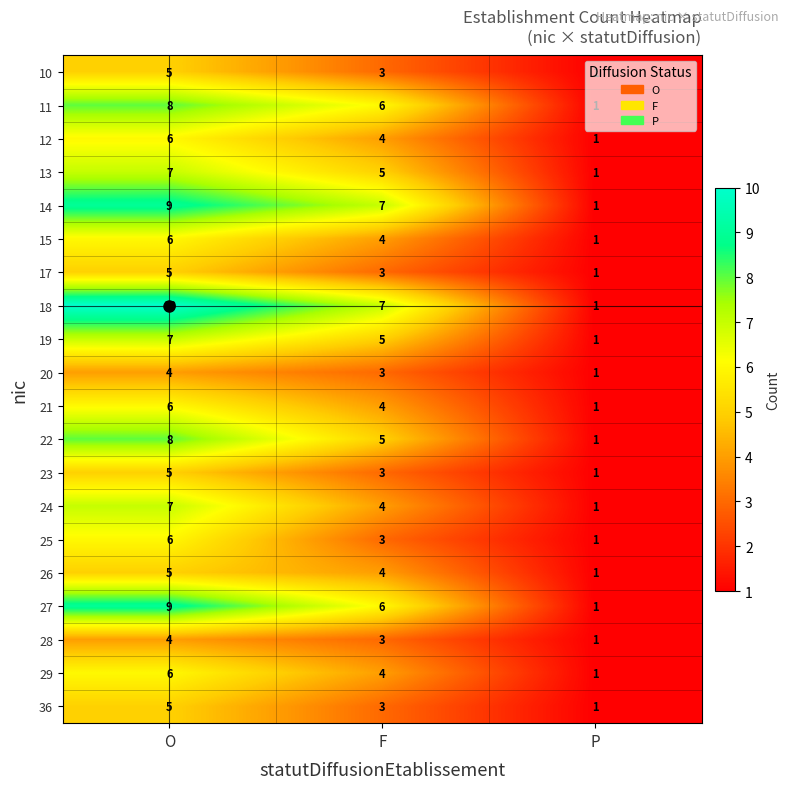

At which category is the sum across all series the highest?

O